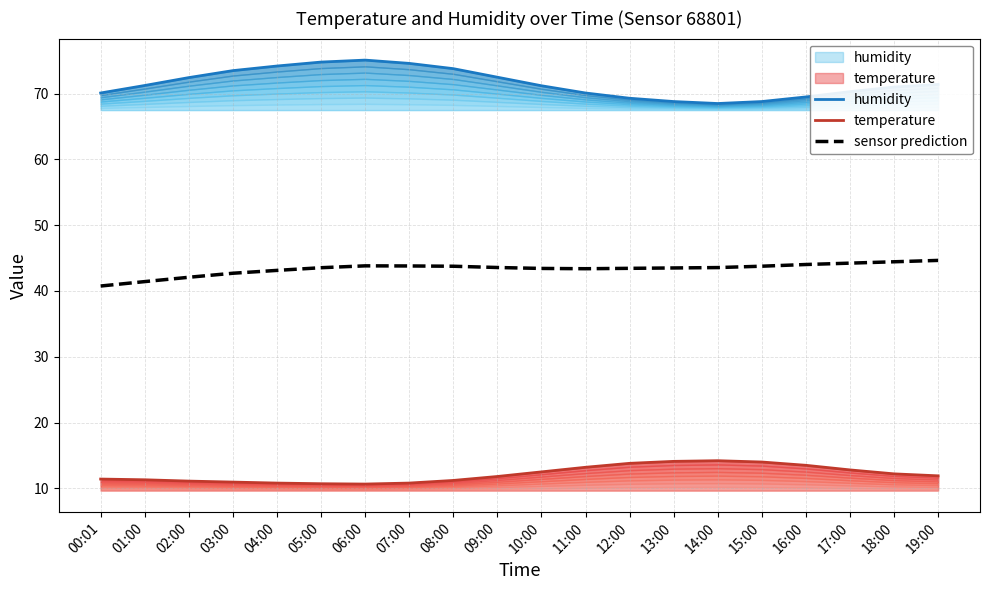

What is the label of the 12th point from the left?

11:00